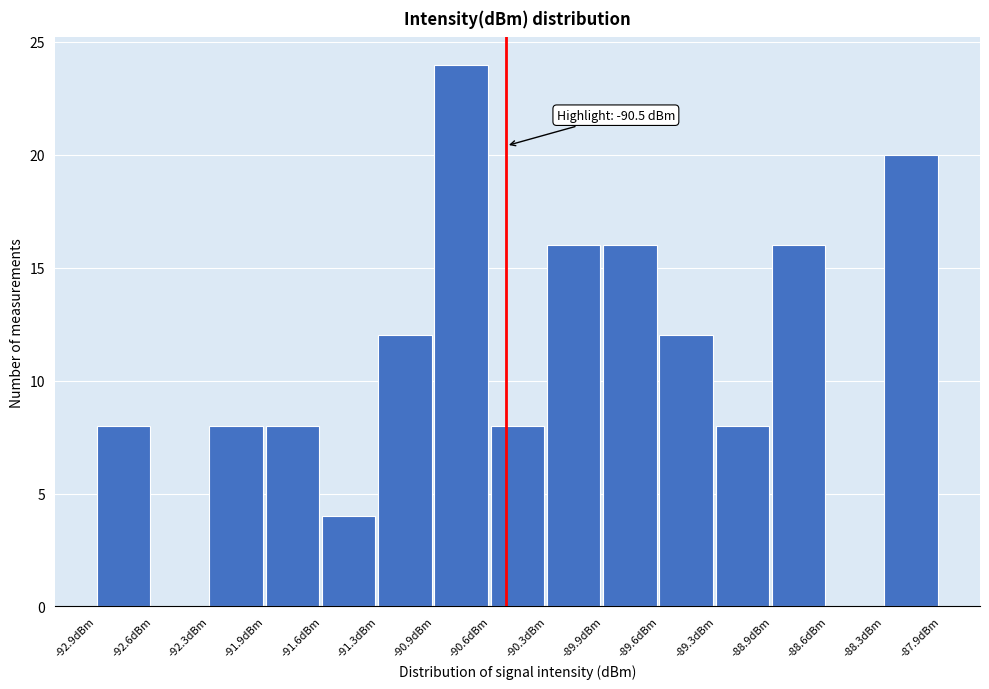

Over which range of the x-axis is the bar tallest?

-90.95 to -90.60